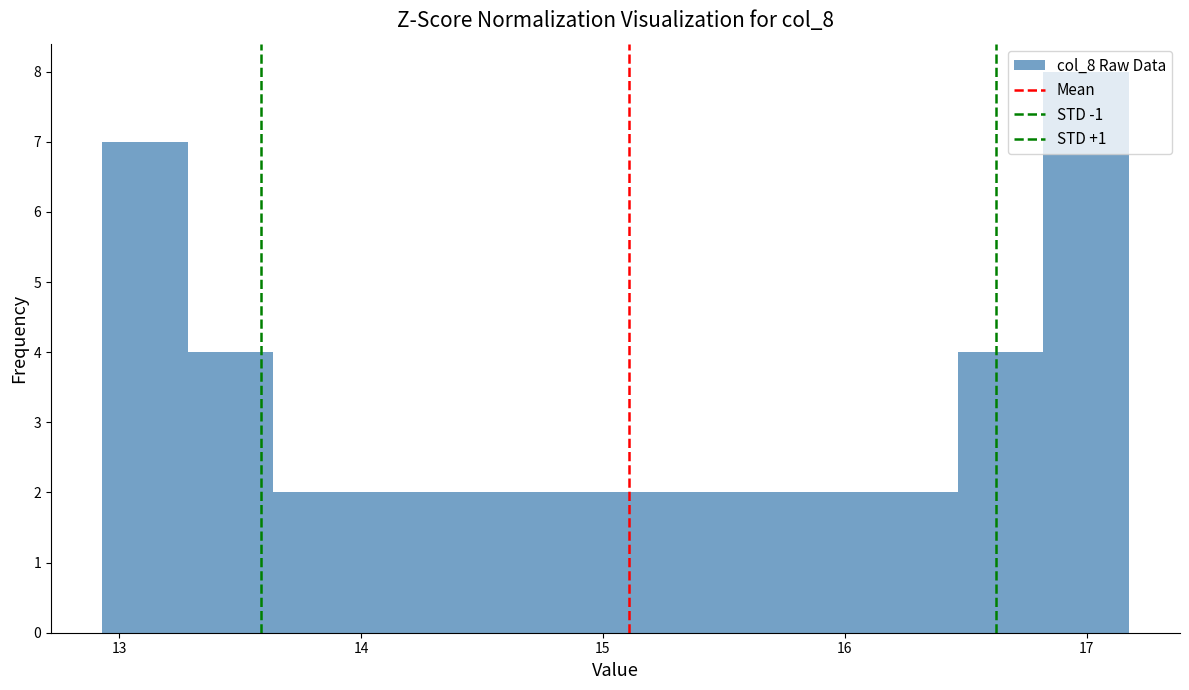

Around what value on the x-axis is the tallest bar? Give the approximate position of its centre, as read against the axis.

17.0